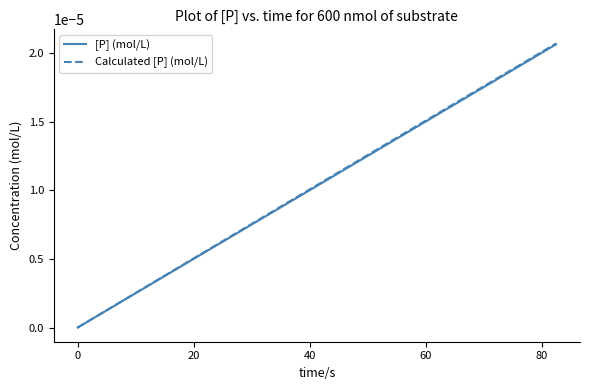

Which series has the largest range (max minus min)?

Calculated [P] (mol/L)